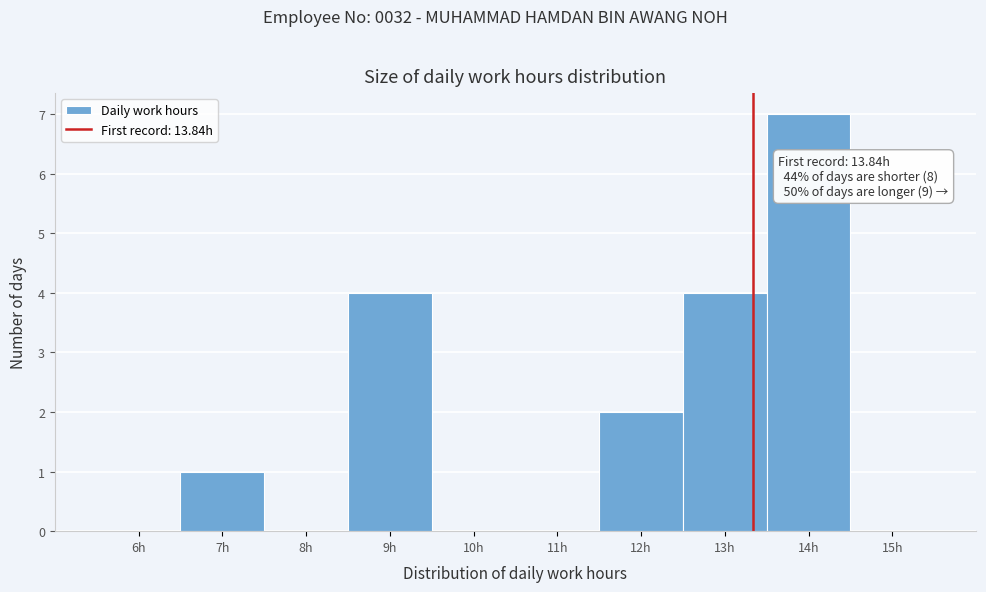

Reading left to right, transcribe all the data shown in this chart.

6h=0	7h=1	8h=0	9h=4	10h=0	11h=0	12h=2	13h=4	14h=7	15h=0